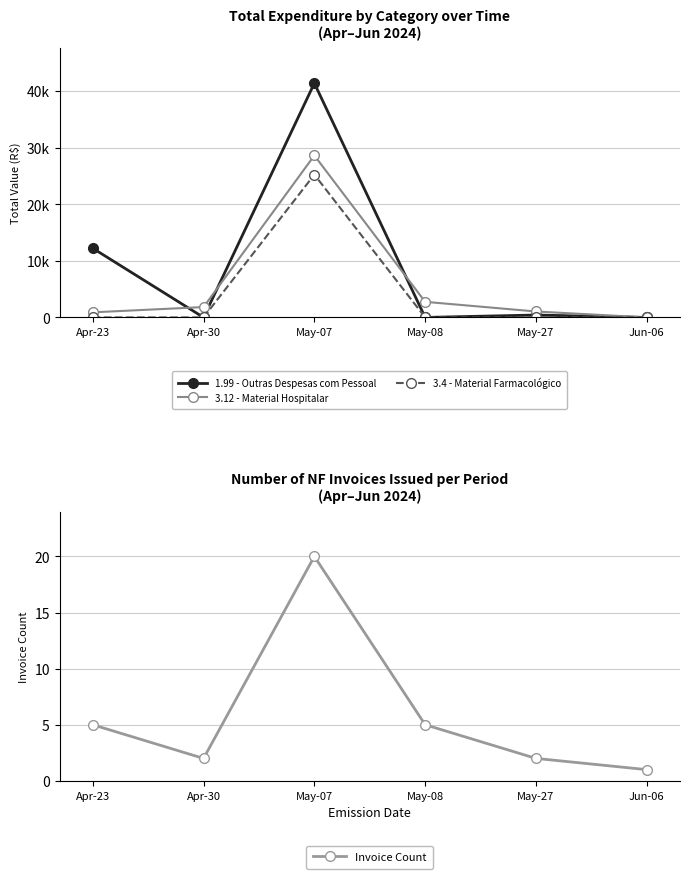

After their last crossing, which series has the higher values: Invoice Count or 1.99 - Outras Despesas com Pessoal?

Invoice Count